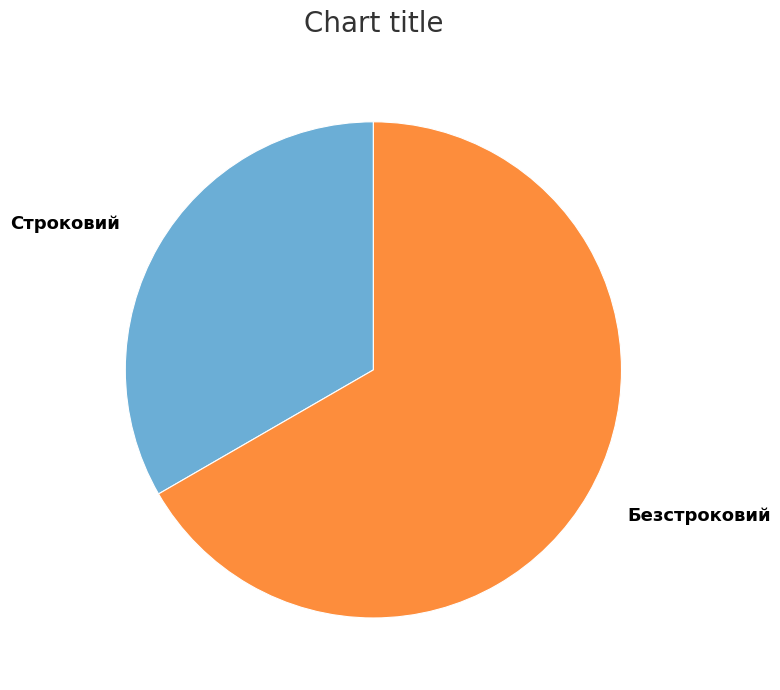

Between Строковий and Безстроковий, which is larger?

Безстроковий